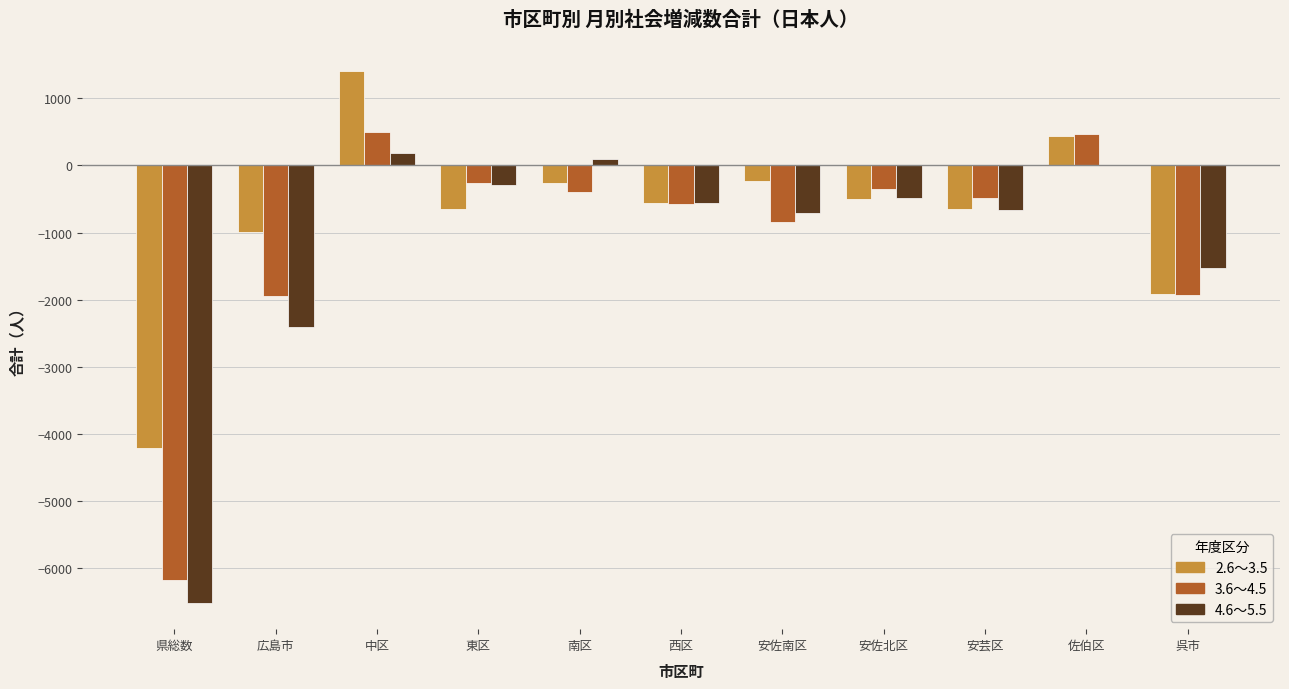

Does the chart contain stacked bars?

No